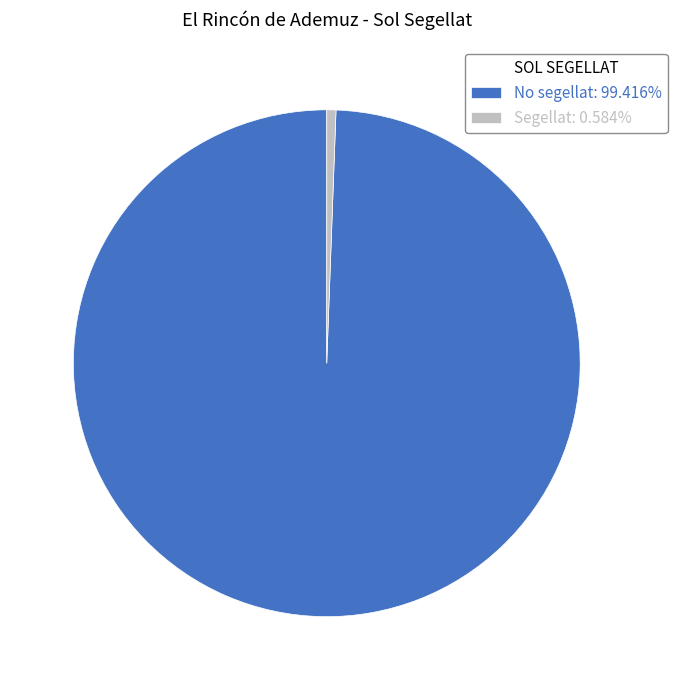

Does No segellat: 99.416% represent more than half of the total?

Yes